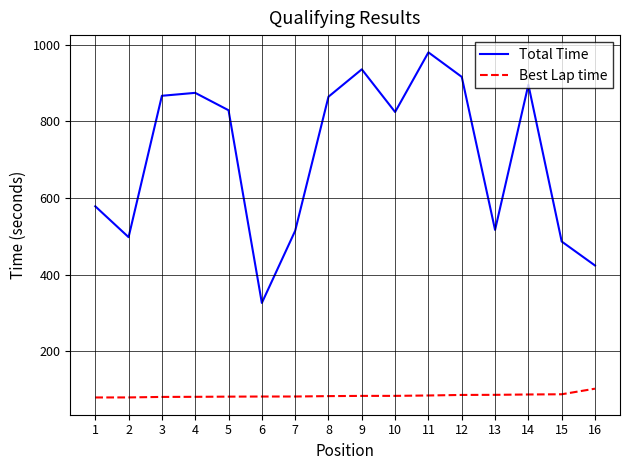

What is the sum of all Best Lap time values?

1357.7